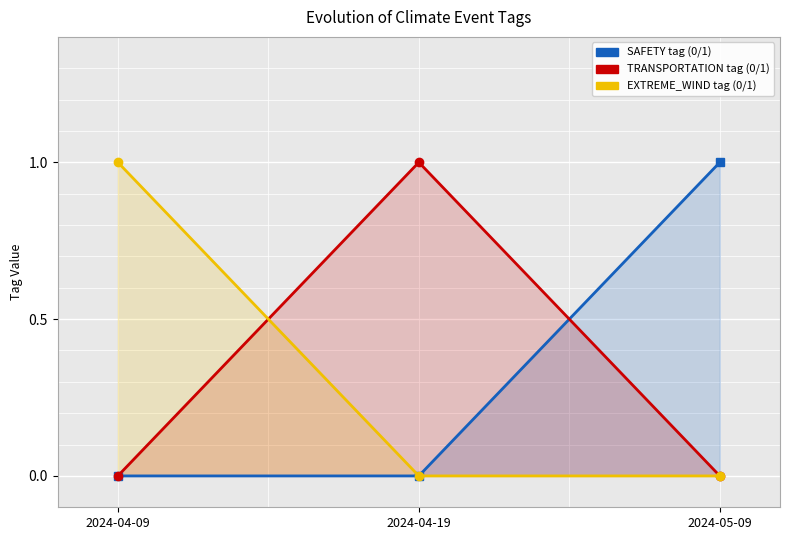

How many lines are shown in the chart?

3